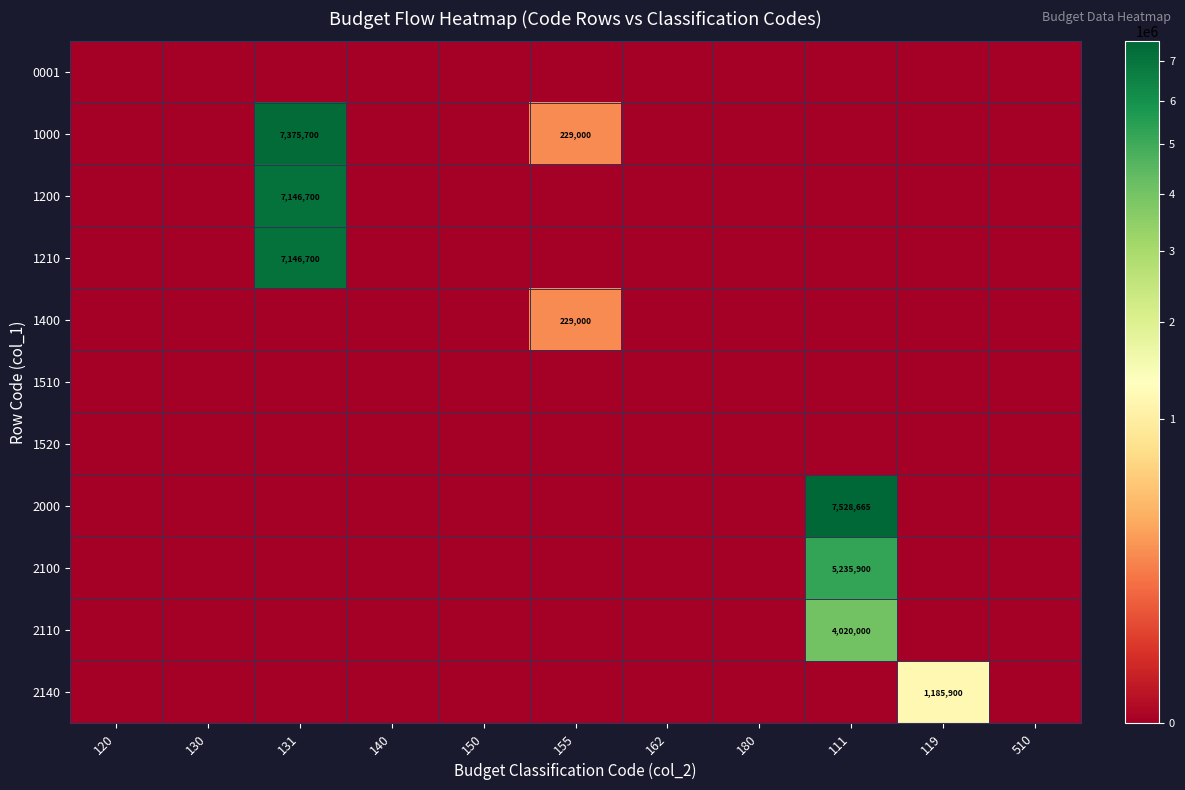

The 1210 series shows 0 at 111. True or false?

True